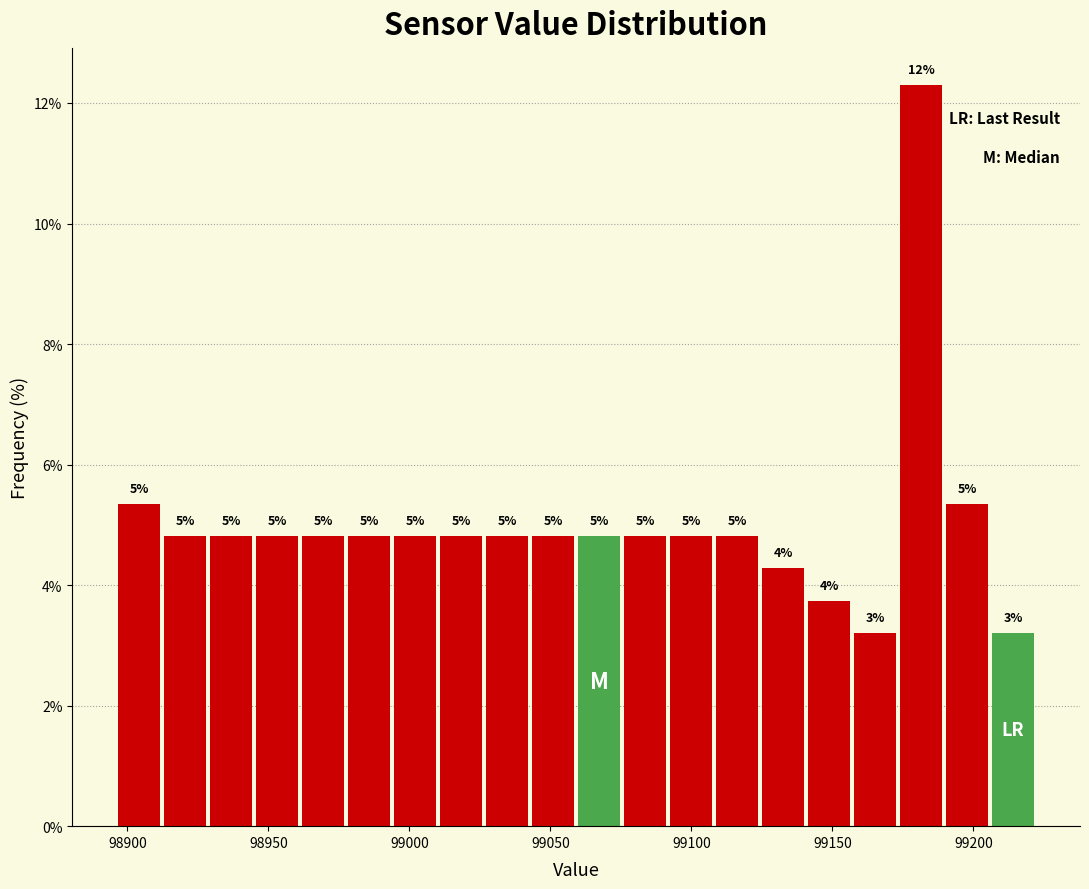

Read against the x-axis, roughly where is the centre of the tallest bar?

99180